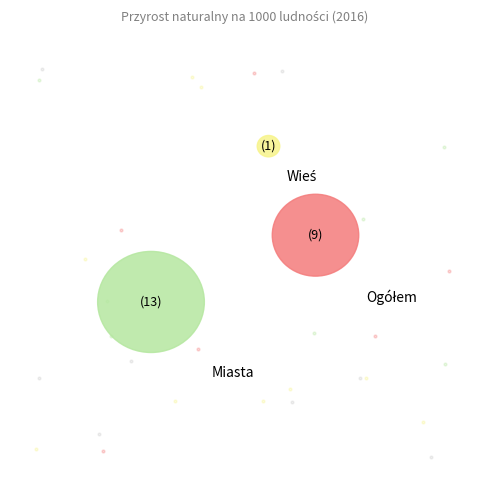

What is the smallest slice in the pie chart?

Wieś